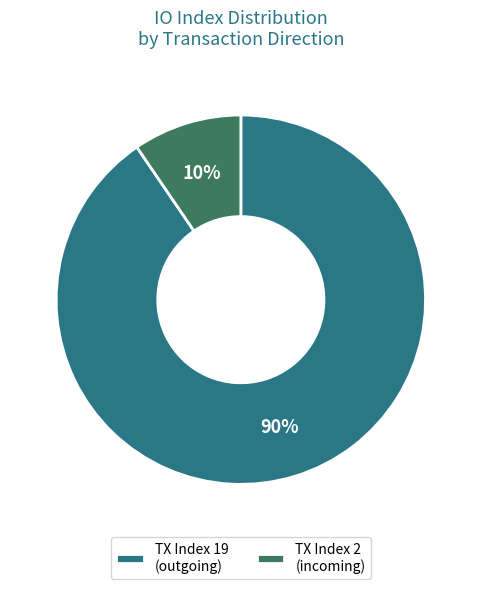

To the nearest percent, what is the combined percentage of TX Index 19 (outgoing) and TX Index 2 (incoming)?

100%